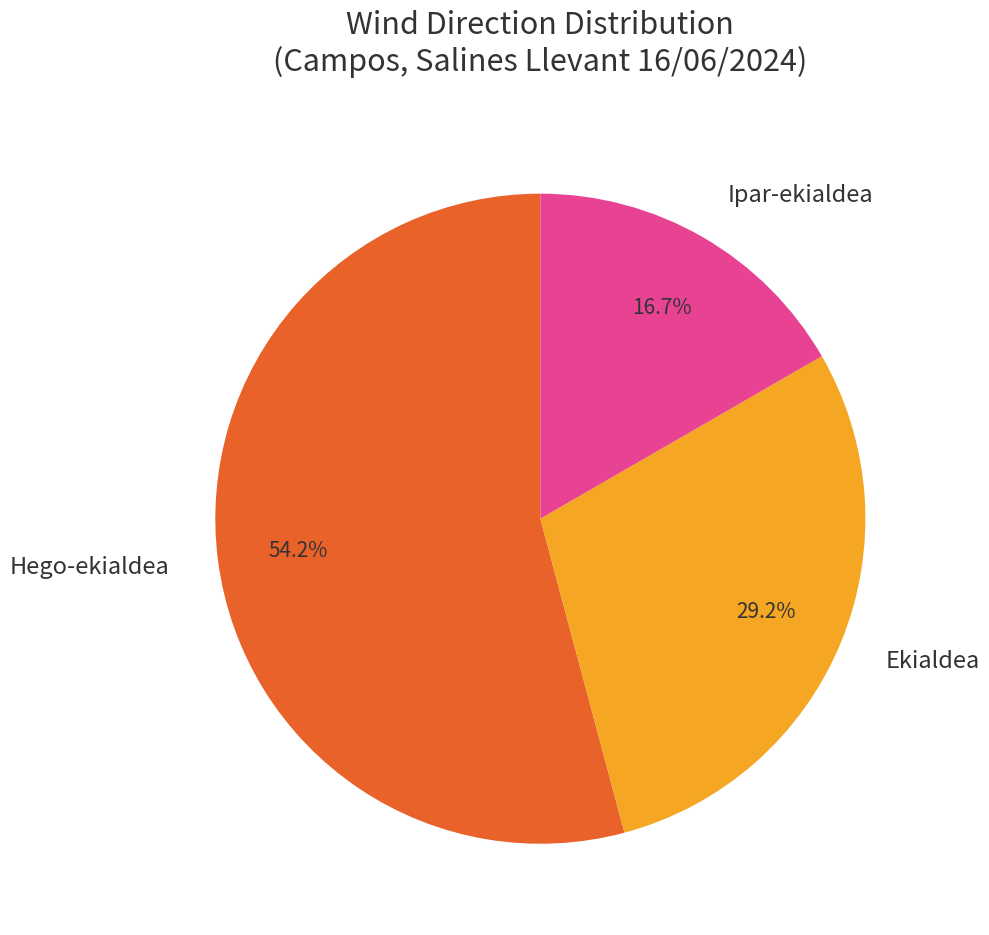

What percentage is the Ekialdea slice, to the nearest percent?

29%